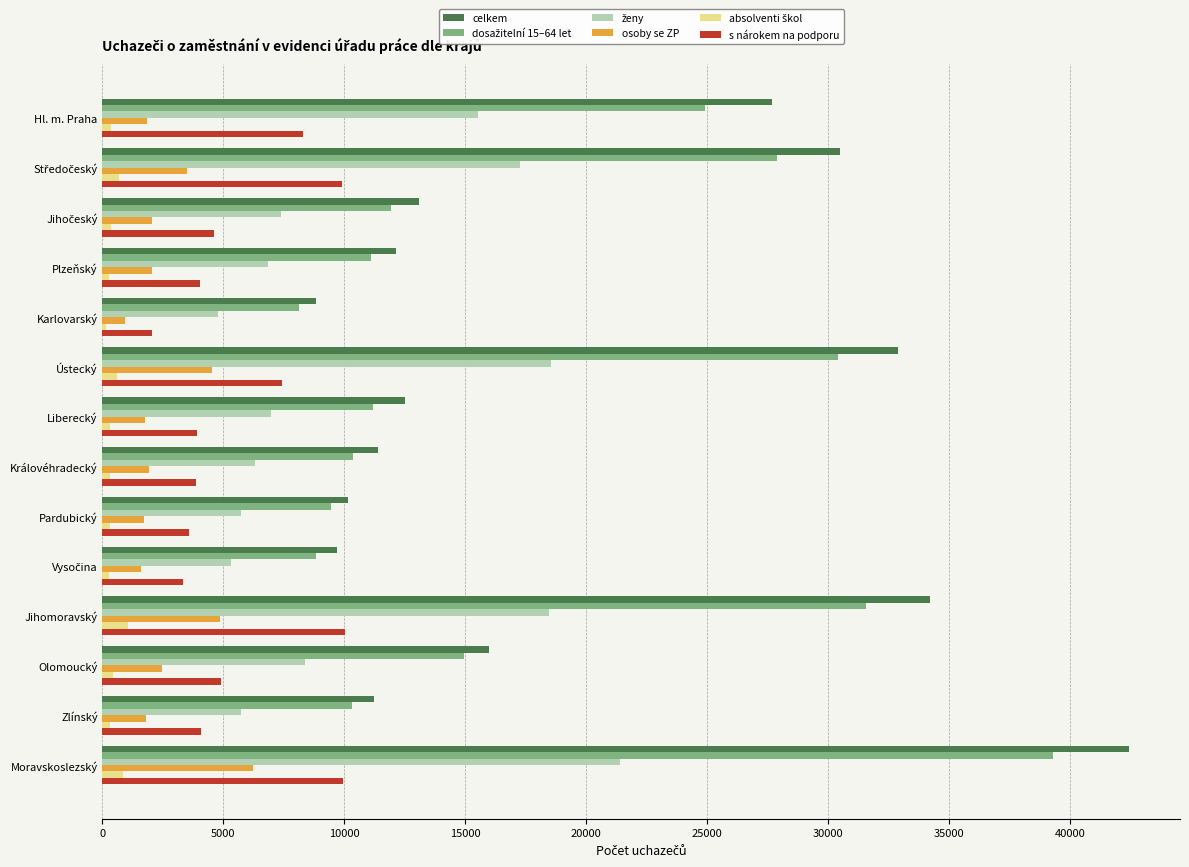

True or false: celkem has a value of 18309 at Plzeňský.

False